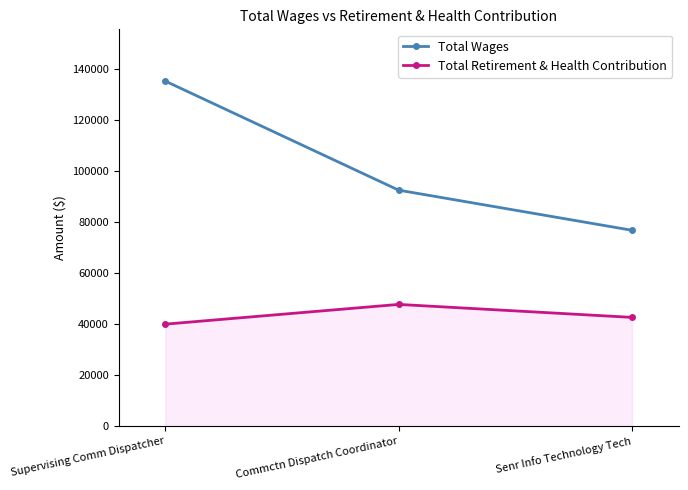

At Commctn Dispatch Coordinator, list the series in order from largest to smallest.

Total Wages, Total Retirement & Health Contribution